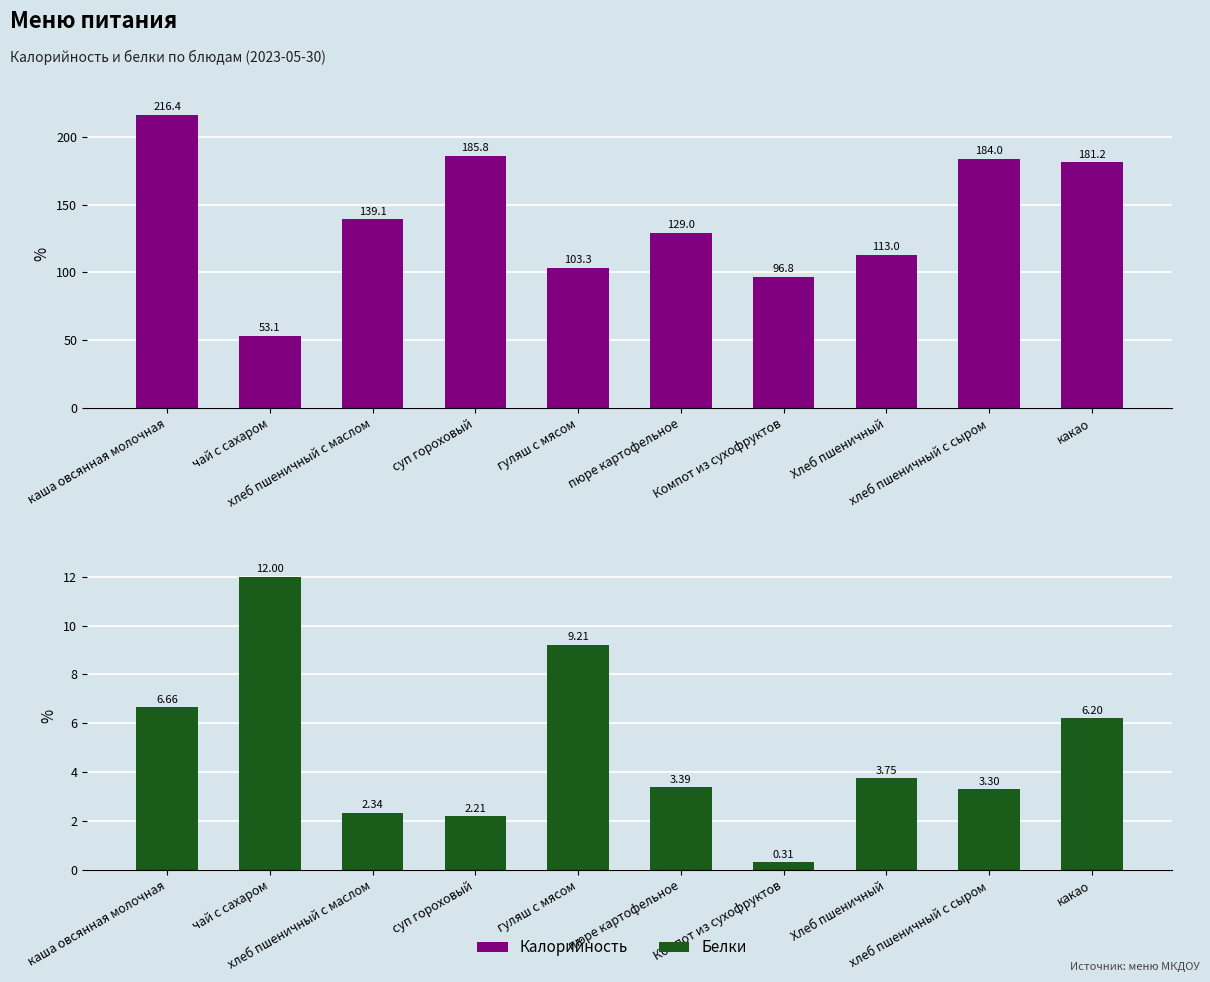

Rank the series at суп гороховый from lowest to highest value.

Белки, Калорийность